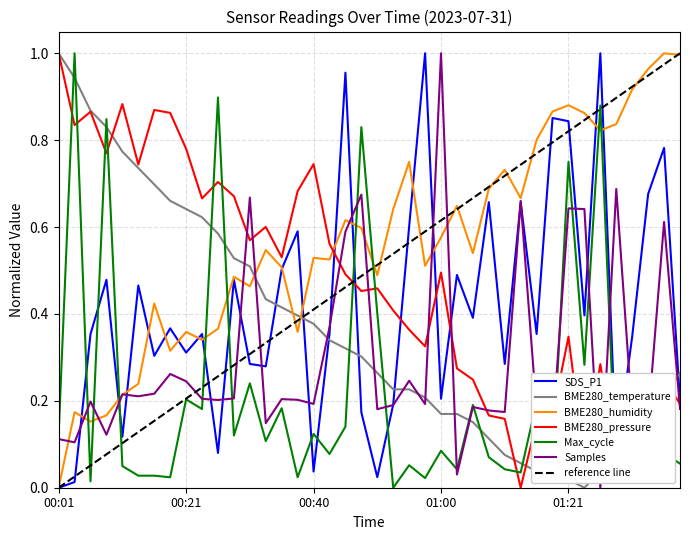

What position from the right is 00:16?

34